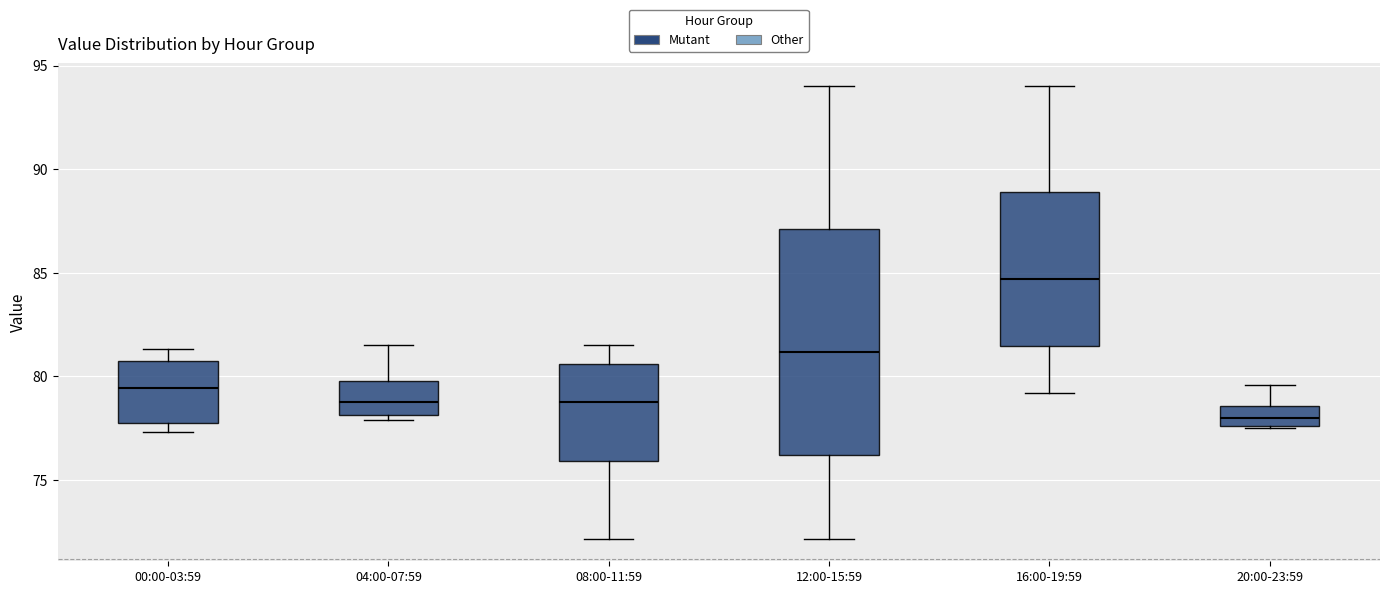

Which box is the tallest, from its lower edge to its upper edge?

12:00-15:59